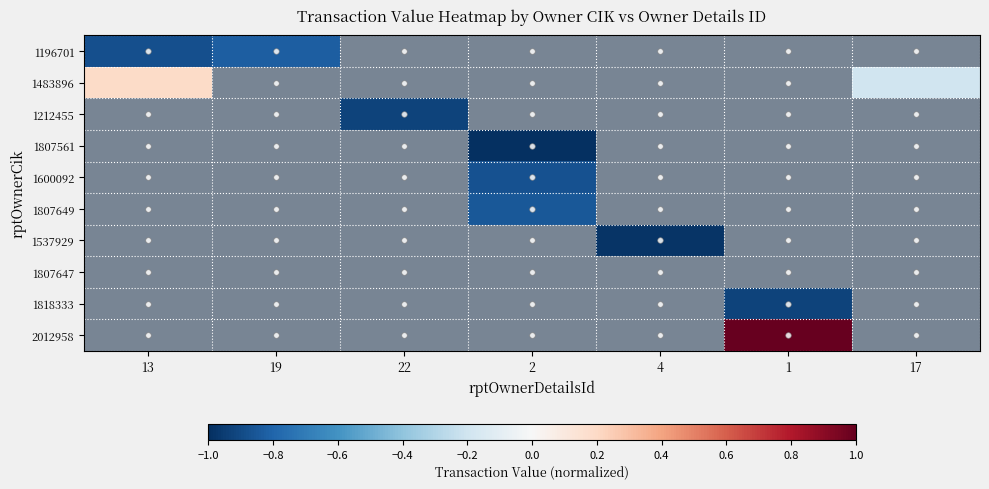

At how many categories does at least one series exceed 0?

2